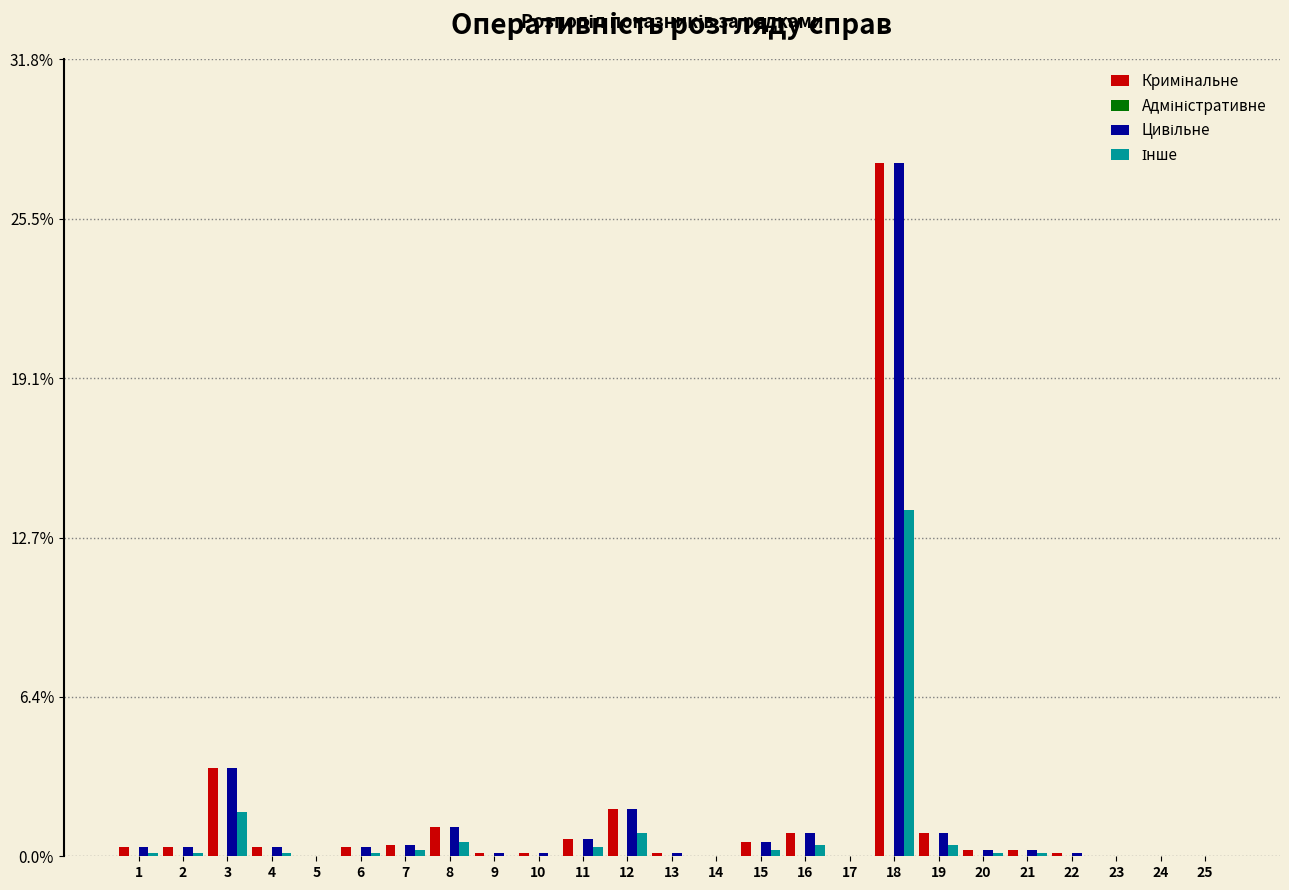

What is the greatest value displayed?

27.7